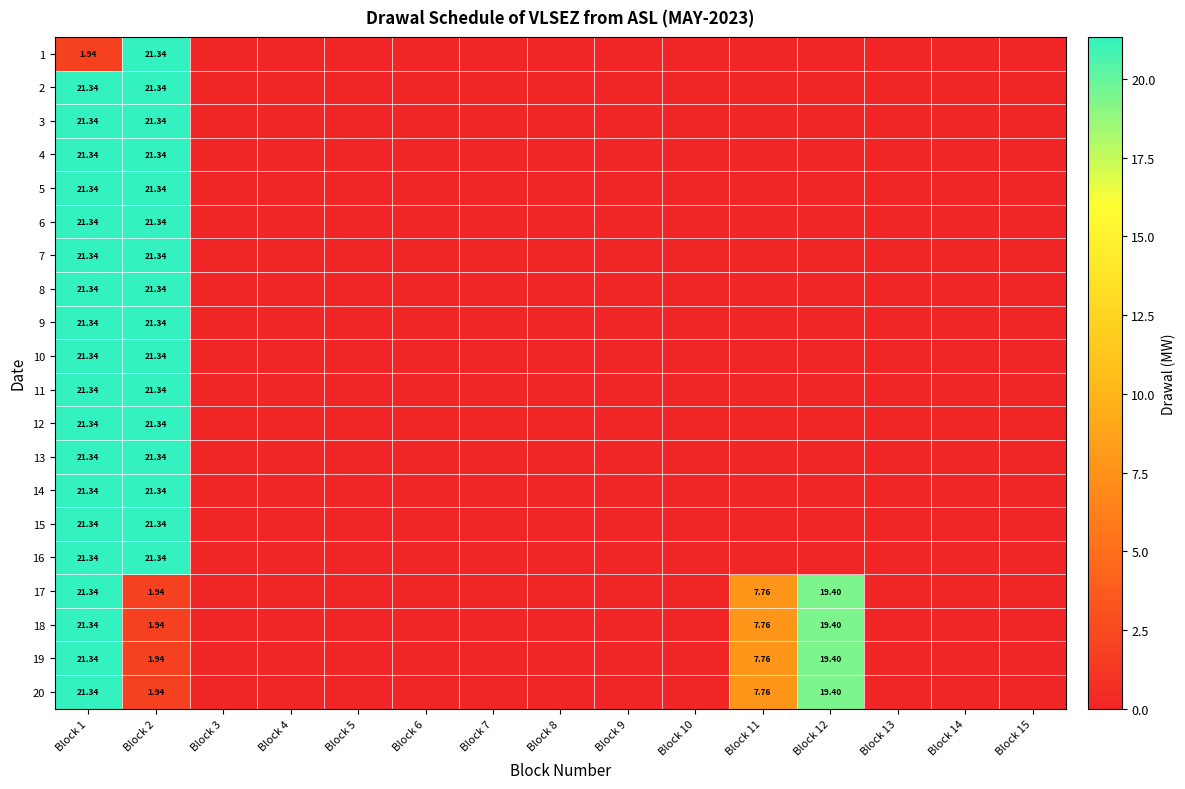

The 13 series shows 0.0 at Block 8. True or false?

True